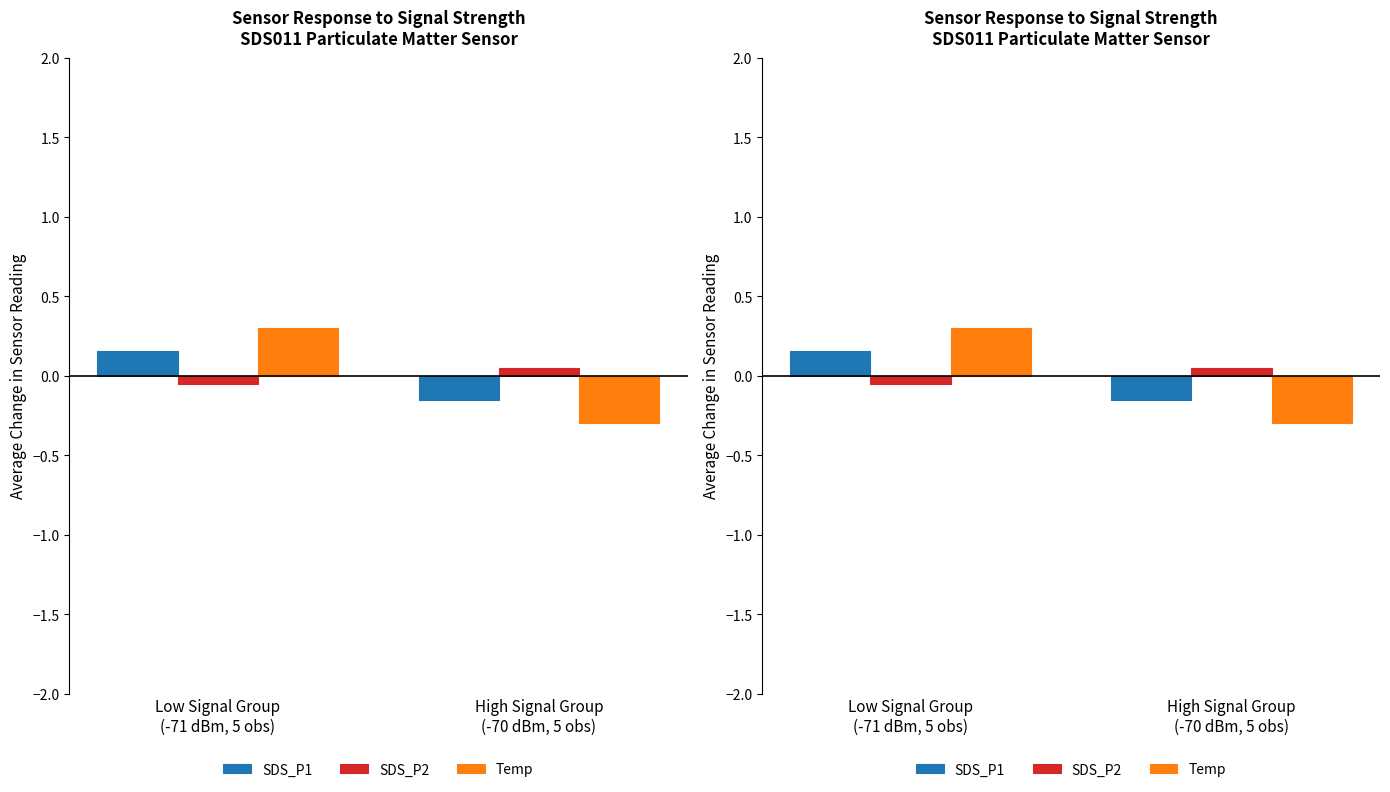

What is the lowest value of the Temp series?

-0.3